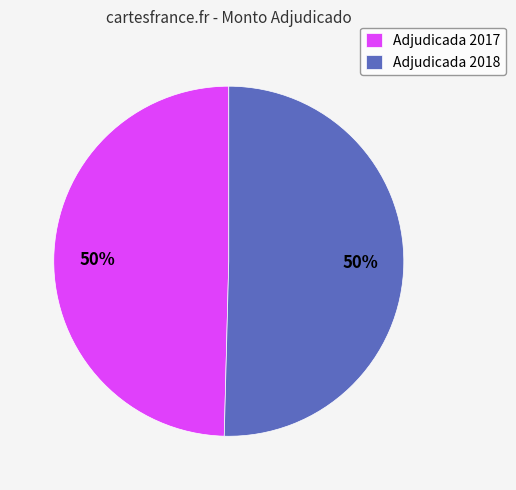

Is it true that Adjudicada 2018 is 45% of the pie?

False